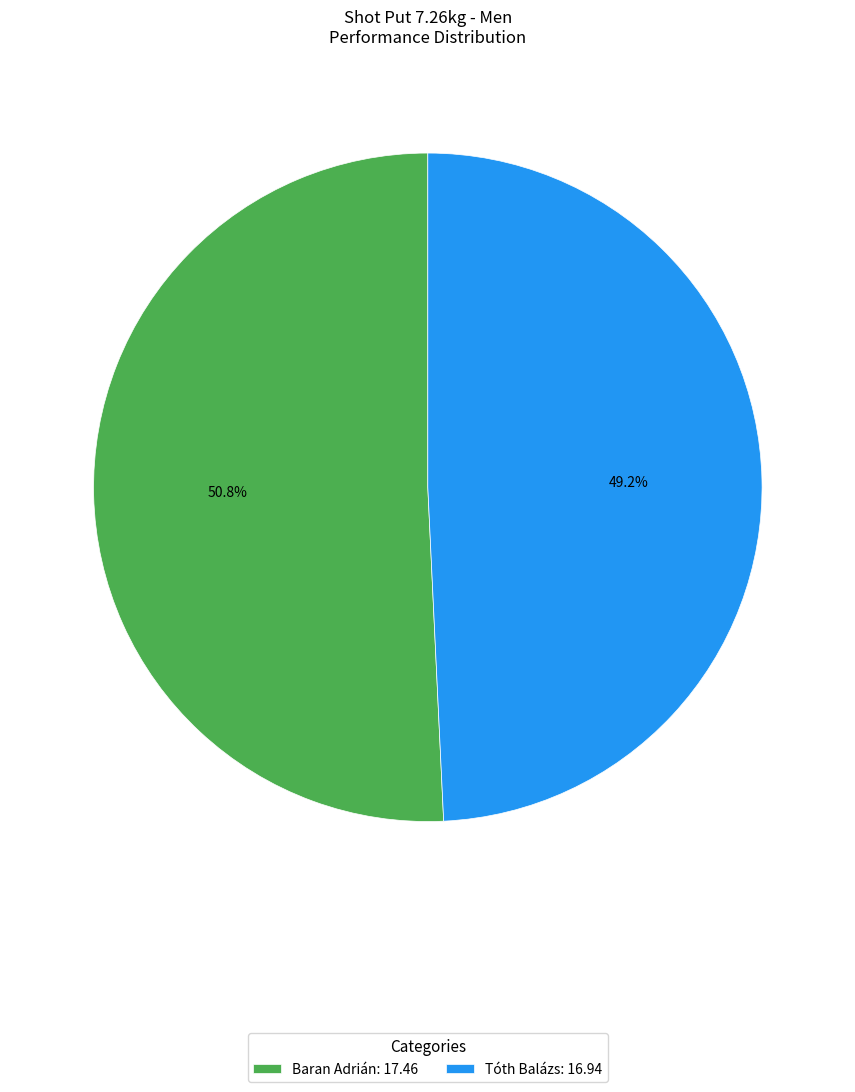

To the nearest percent, what is the combined percentage of Baran Adrián and Tóth Balázs?

100%